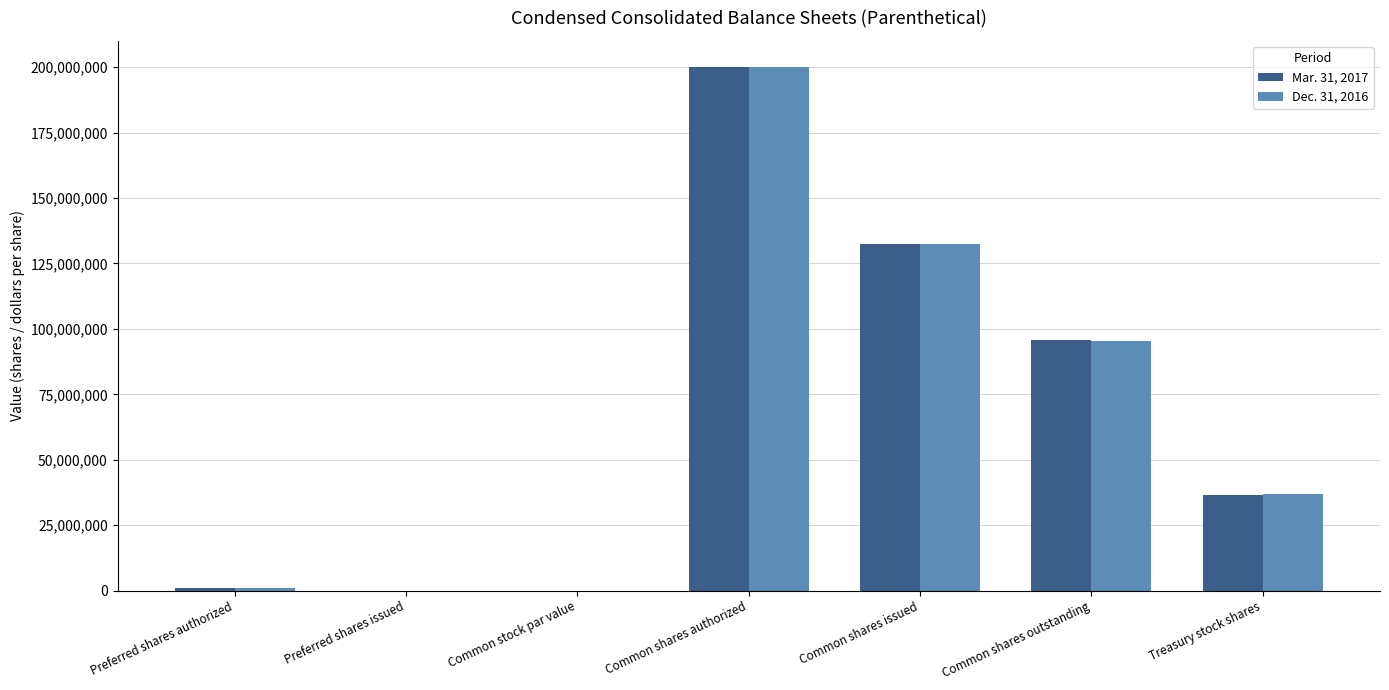

What is the greatest value displayed?

200000000.0